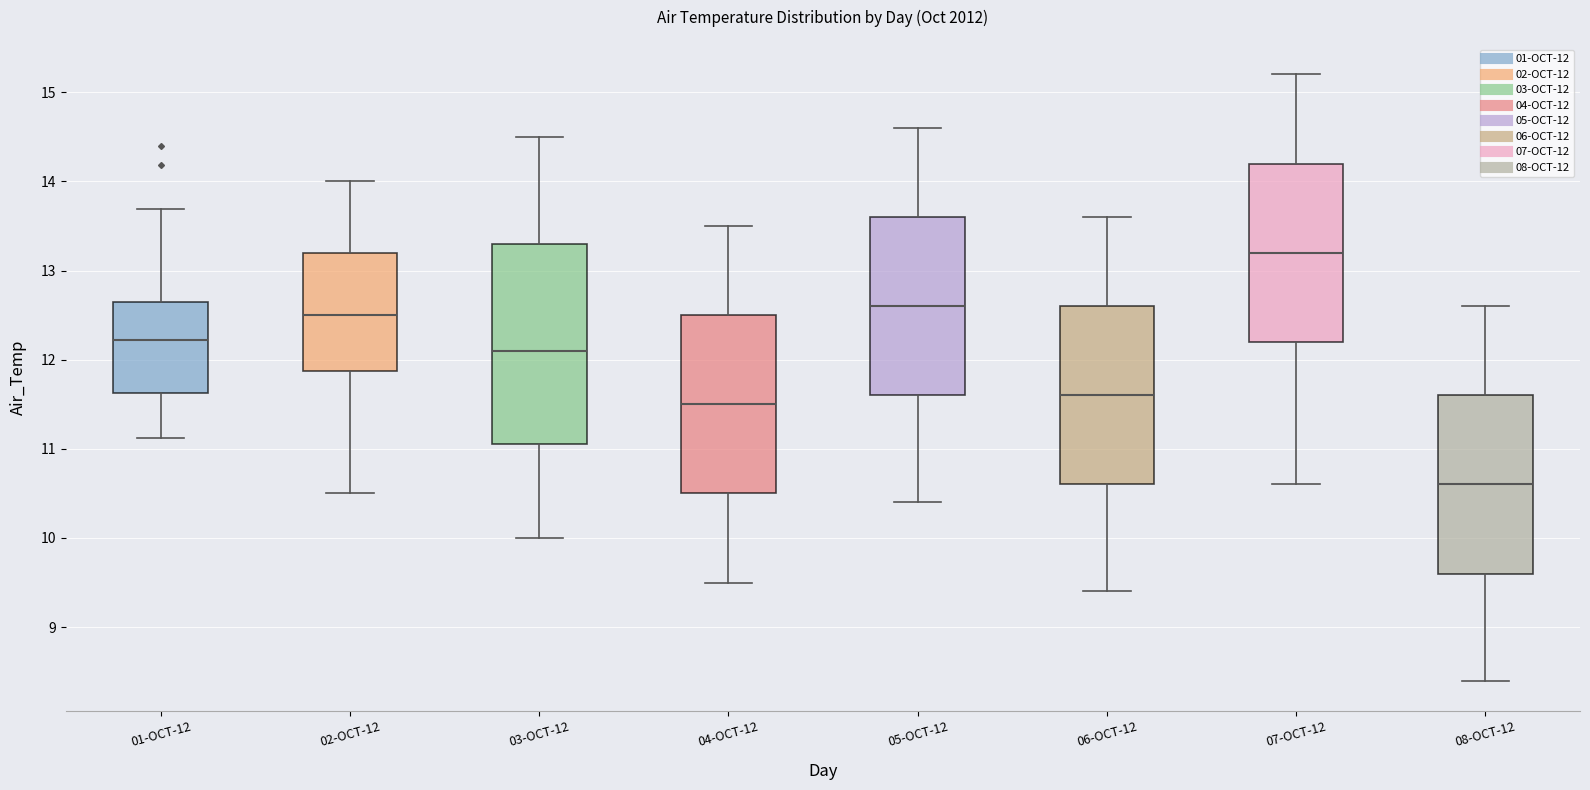

Where does the median line of the box for 03-OCT-12 sit on the y-axis? The values are not printed on the chart, so give them approximately, as read against the axis.

12.1